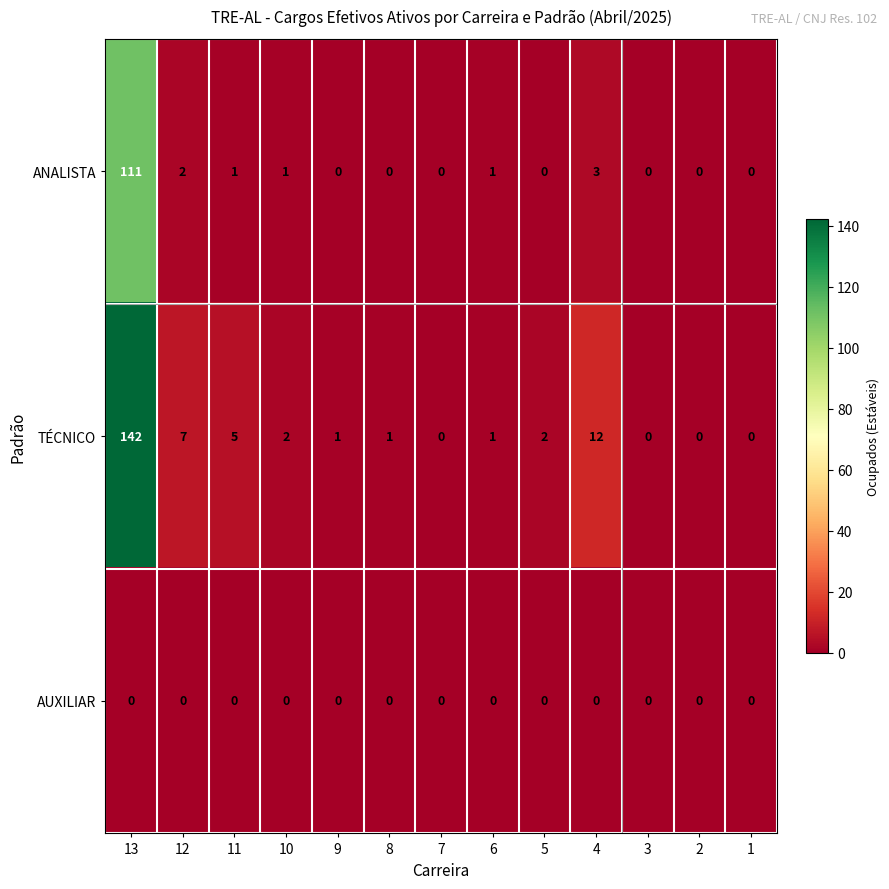

The value of TÉCNICO at 5 is 1. True or false?

False